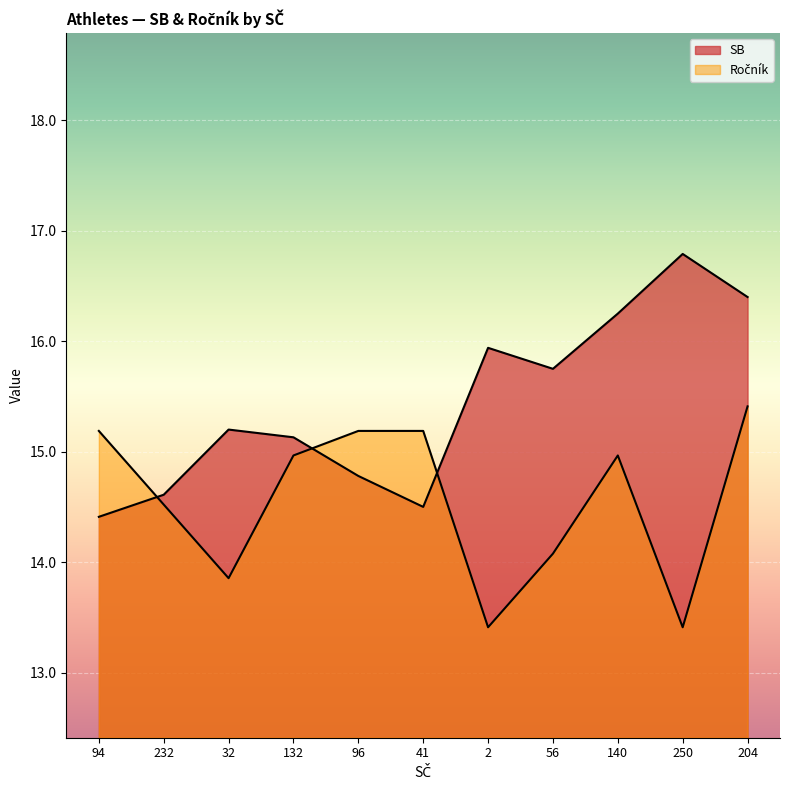

At which label does Ročník reach its peak?

204